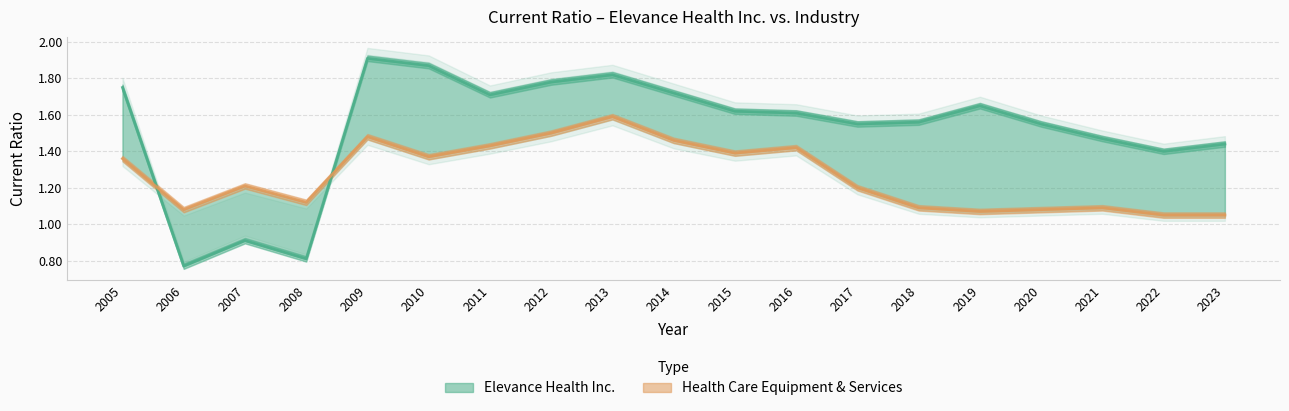

Does the chart display data point markers on the line(s)?

No